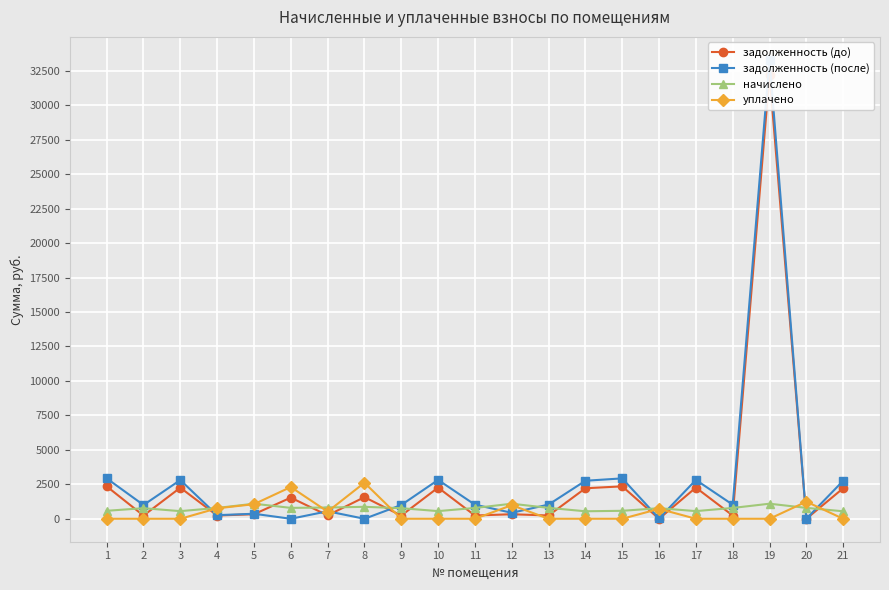

What is the value of the начислено point at the 12th from the left?

1092.7